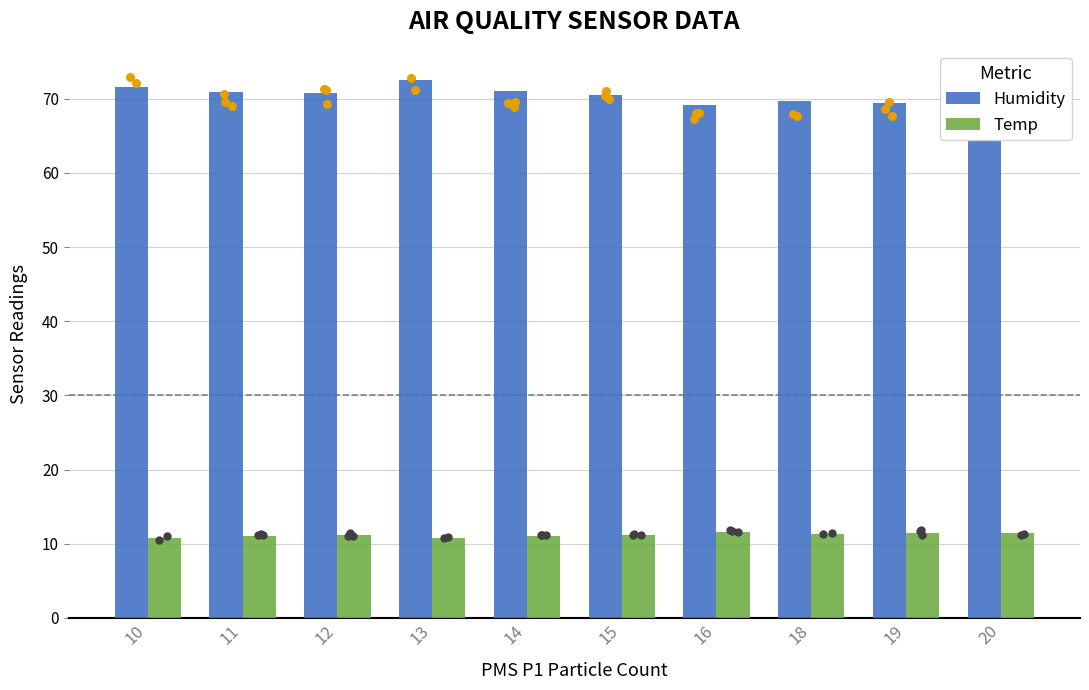

Is the value of Temp at 15 greater than the value of Humidity at 13?

No